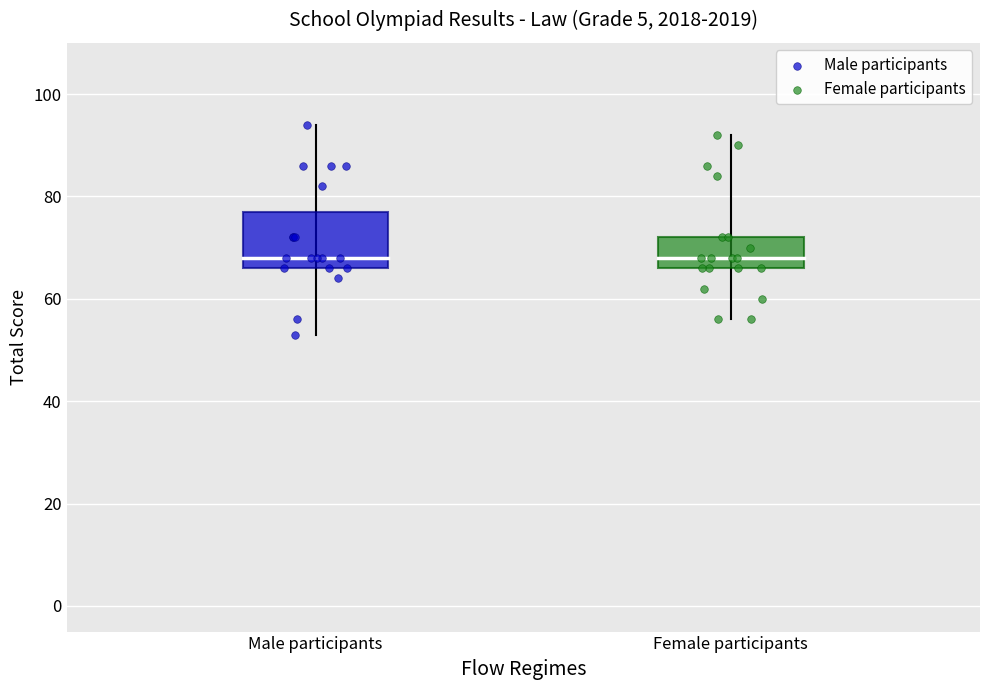

Which series has the largest Y range (max minus min)?

Male participants